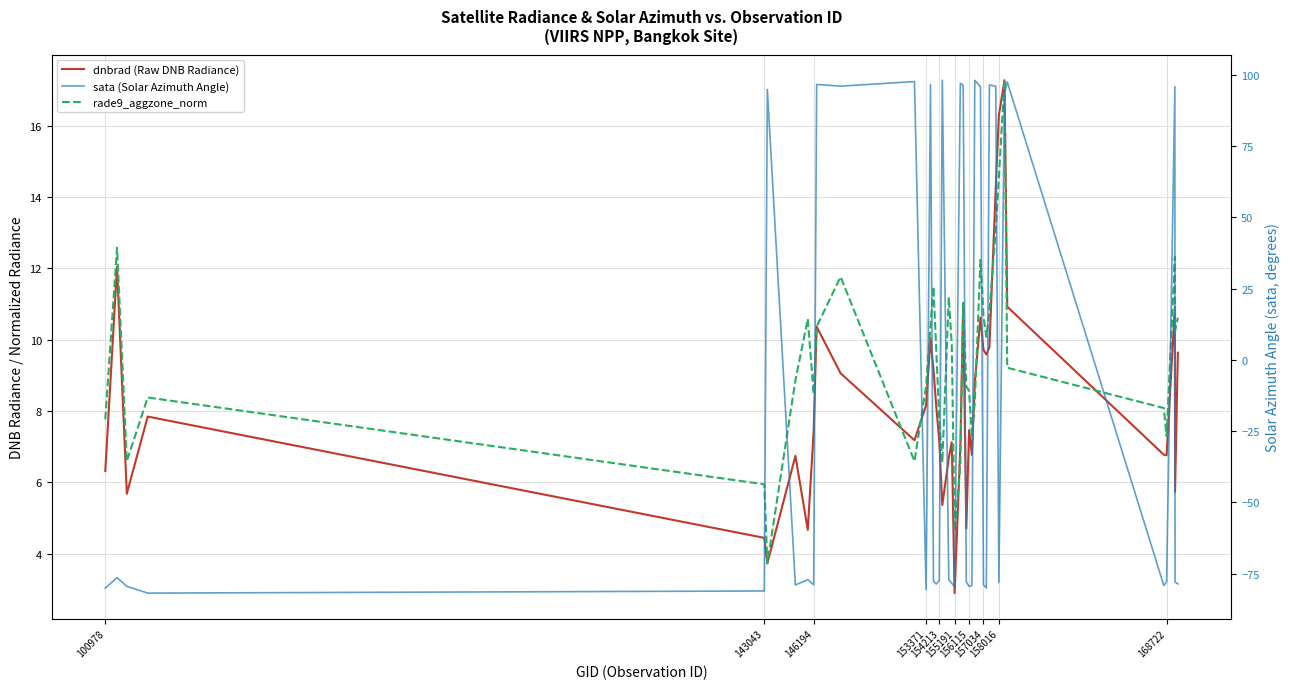

What is the maximum value shown in the chart?

98.1